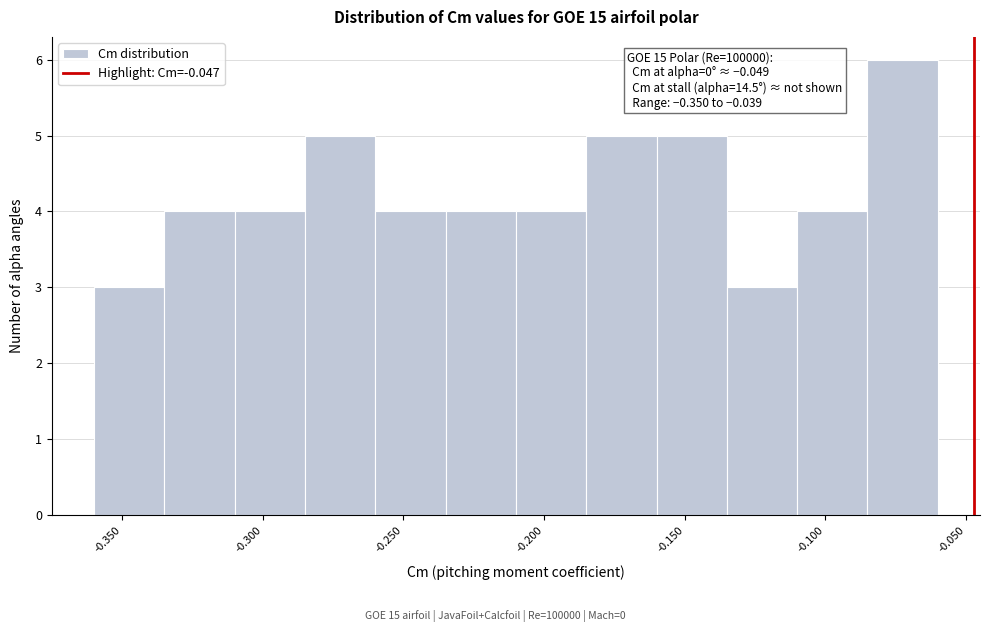

Which range on the x-axis has the tallest bar?

-0.085 to -0.060